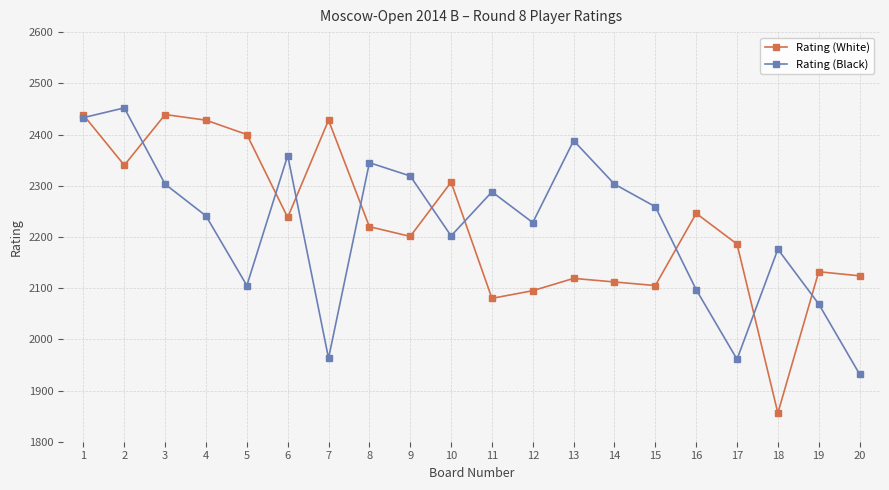

Is it true that Rating (White) equals 1297 at 18?

False